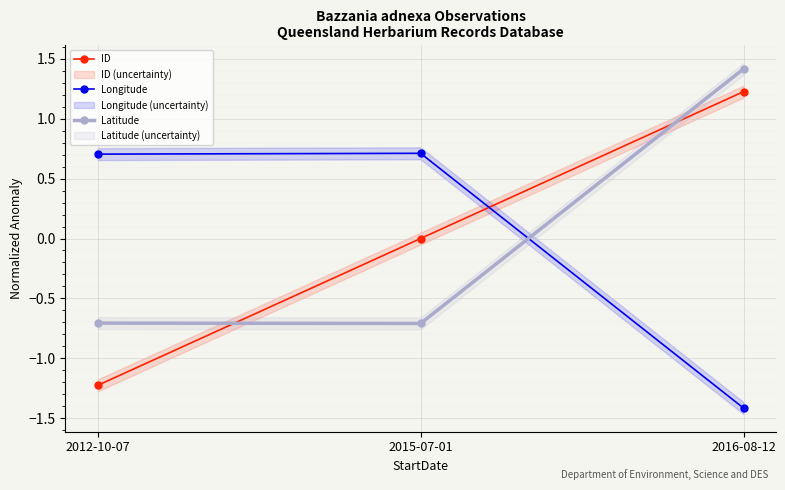

What position from the left is 2015-07-01?

2